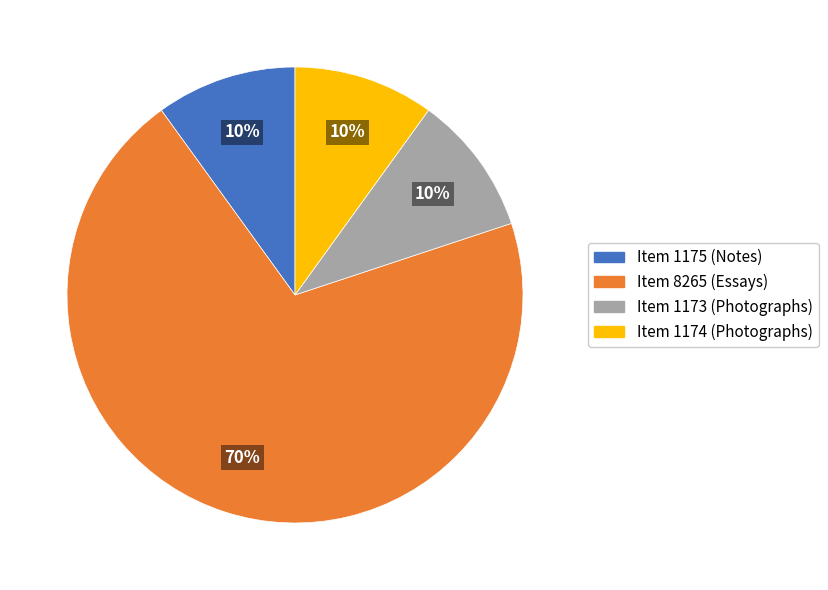

Combined, do Item 8265 (Essays) and Item 1174 (Photographs) account for over 50%?

Yes